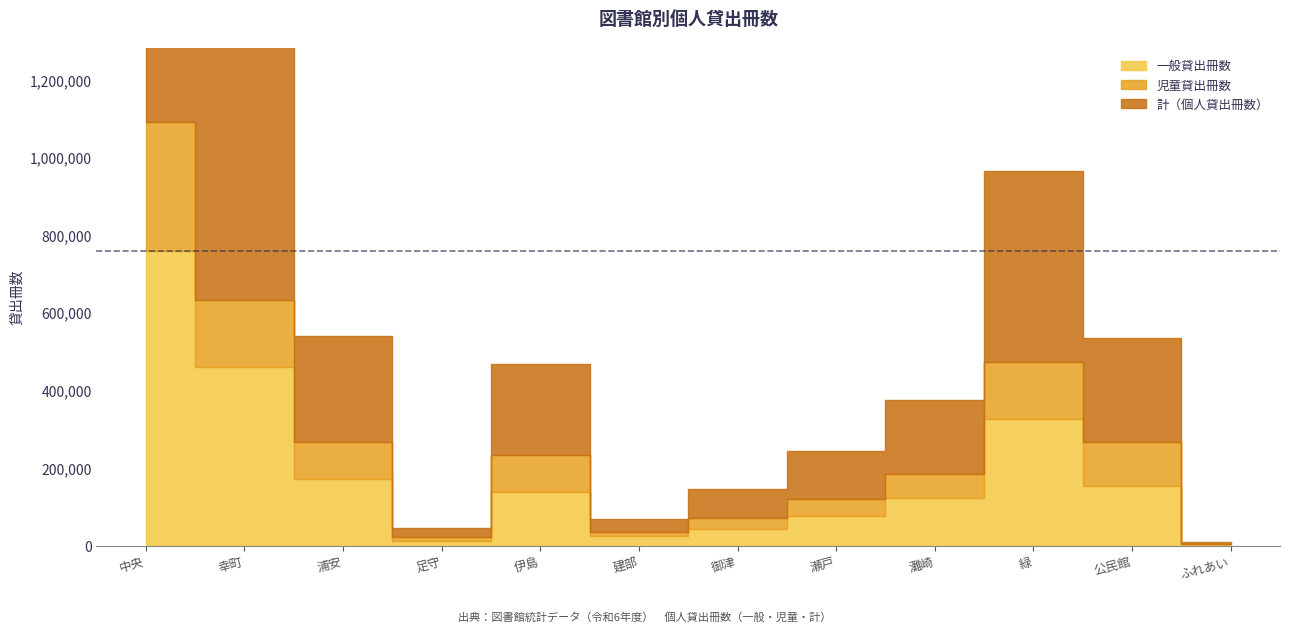

In 一般貸出冊数, how many points are higher than both neighbors (excluding endpoints)?

2